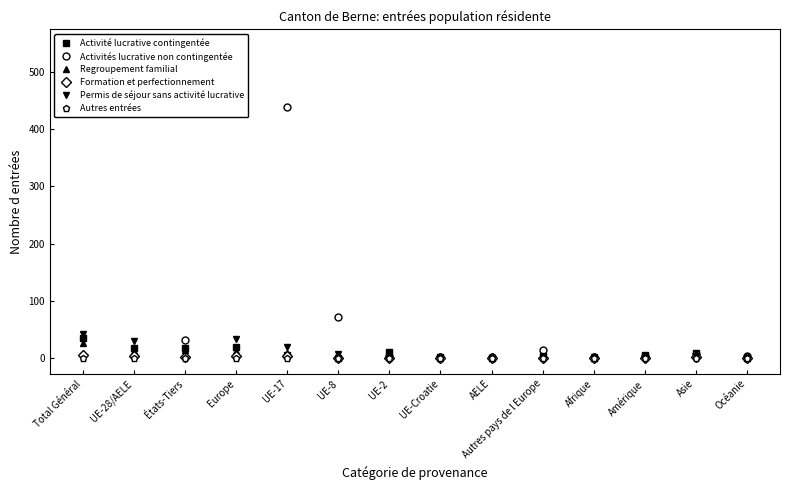

At which category does the chart reach its peak across all series?

Total Général